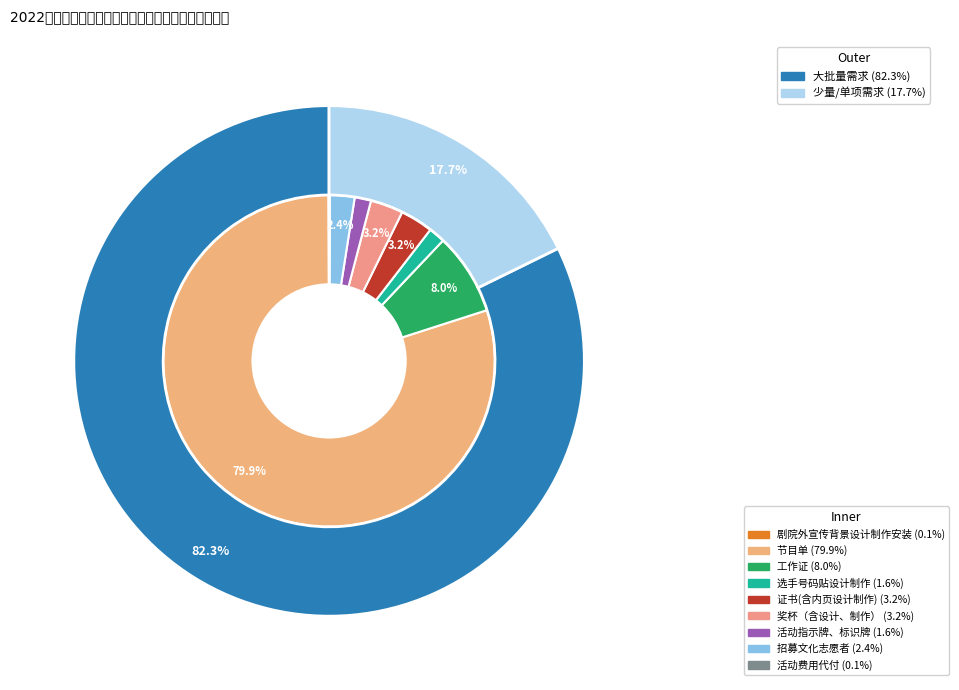

What is the change in value from 招募文化志愿者 to 活动费用代付?

-29